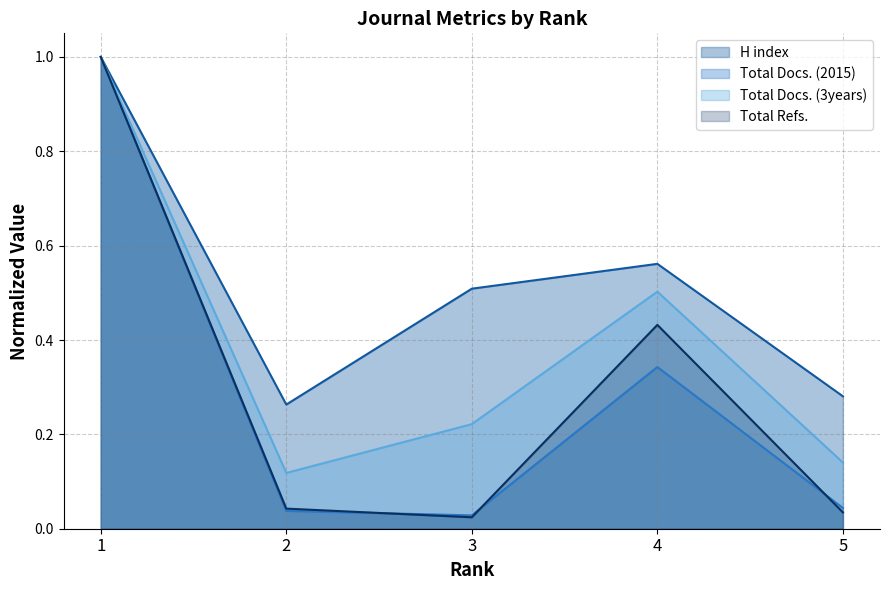

What are all the series names shown in the legend?

H index, Total Docs. (2015), Total Docs. (3years), Total Refs.